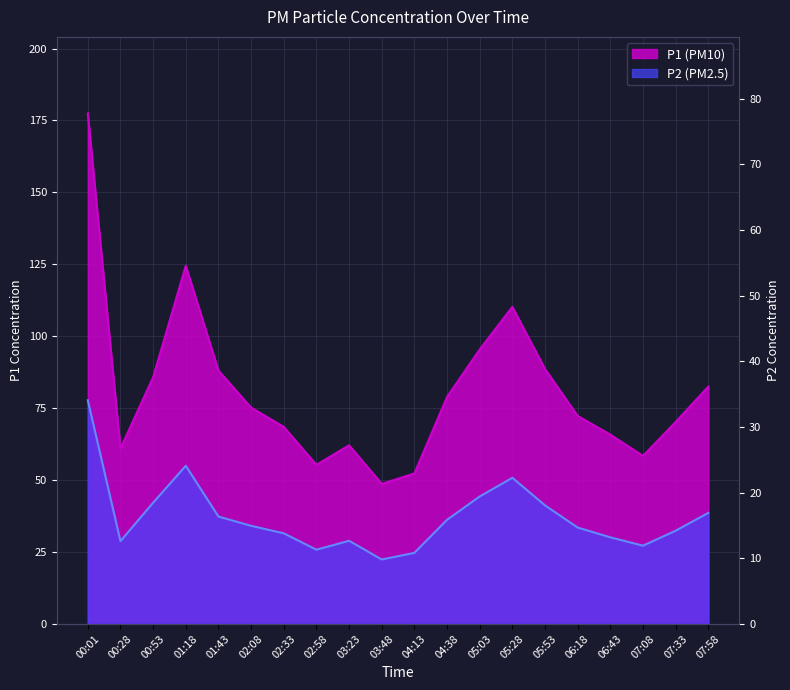

Reading right to left, what are all the values shown in this chart?

P1: 82.5	70.2	58.4	65.8	72.3	88.6	110.2	95.4	78.9	52.3	48.7	62.1	55.3	68.5	75.2	88.1	124.5	85.7	61.0	177.4
P2: 38.6	32.4	27.2	30.1	33.5	41.2	50.8	44.3	36.2	24.7	22.4	28.9	25.8	31.5	34.1	37.3	55.0	42.1	28.8	77.7